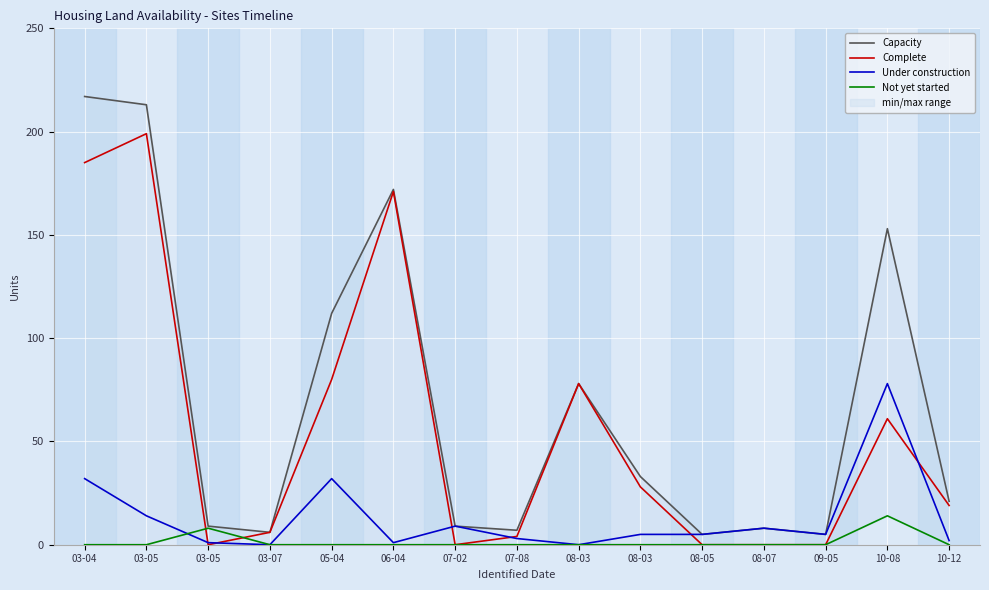

How many lines are shown in the chart?

4